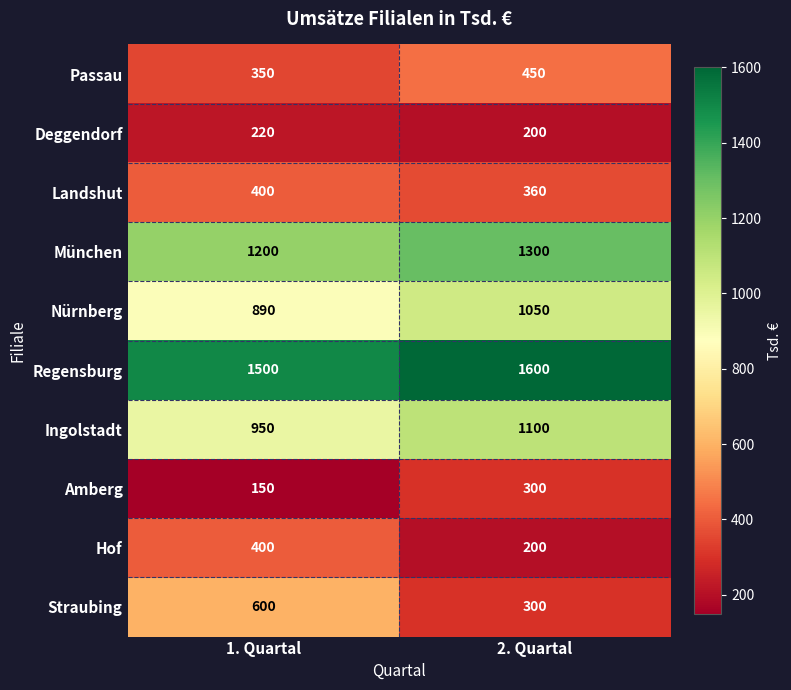

Is it true that München equals 1200 at 1. Quartal?

True